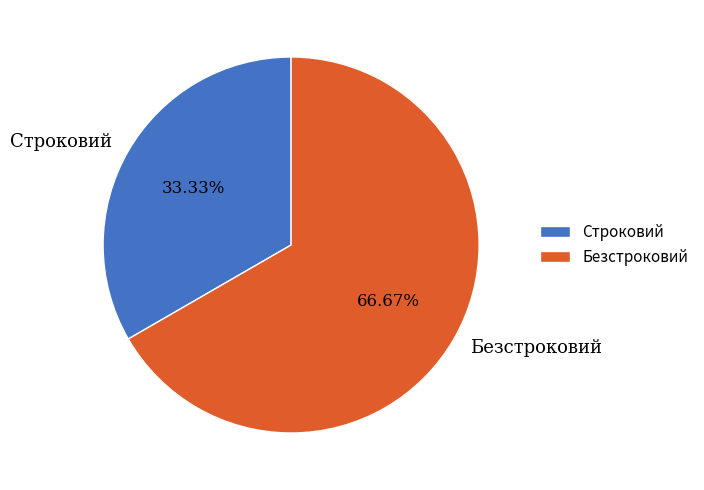

Between Безстроковий and Строковий, which is larger?

Безстроковий